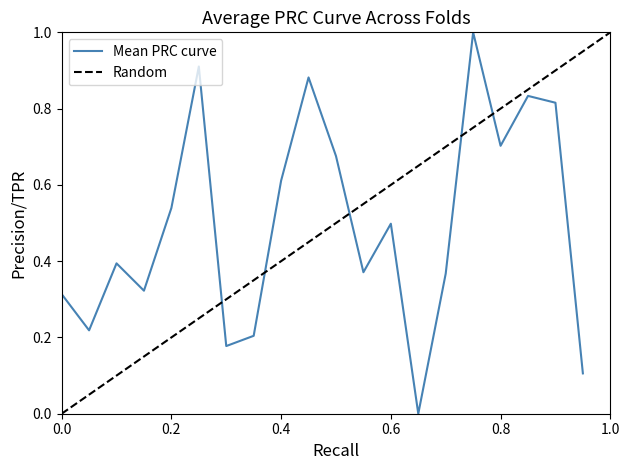

Reading right to left, transcribe all the data shown in this chart.

0.1	0.8	0.8	0.7	1.0	0.4	0.0	0.5	0.4	0.7	0.9	0.6	0.2	0.2	0.9	0.5	0.3	0.4	0.2	0.3